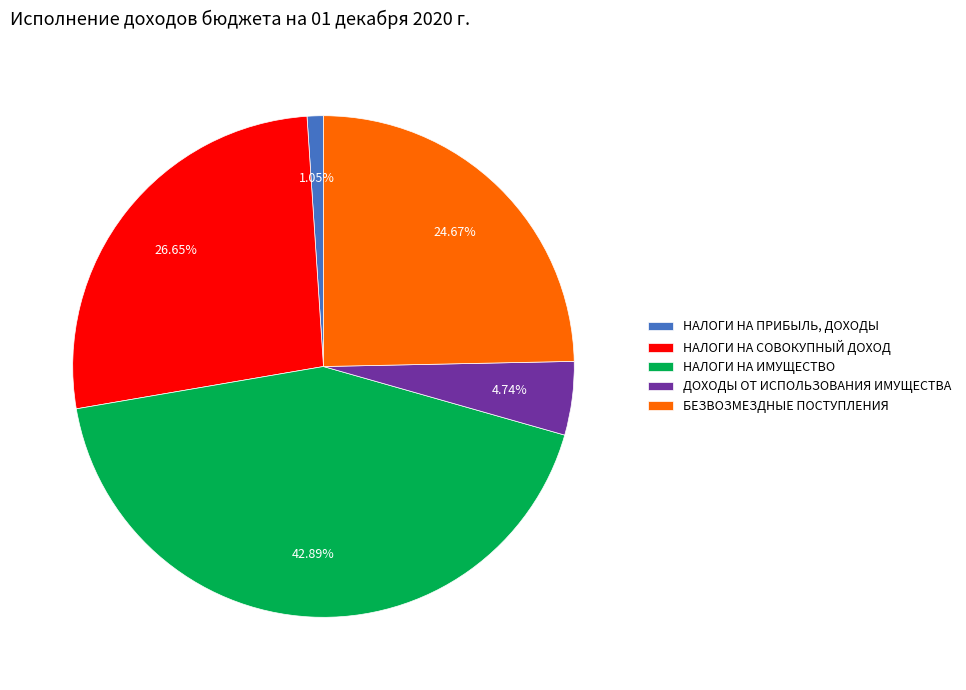

To the nearest percent, what is the combined percentage of НАЛОГИ НА СОВОКУПНЫЙ ДОХОД and БЕЗВОЗМЕЗДНЫЕ ПОСТУПЛЕНИЯ?

51%